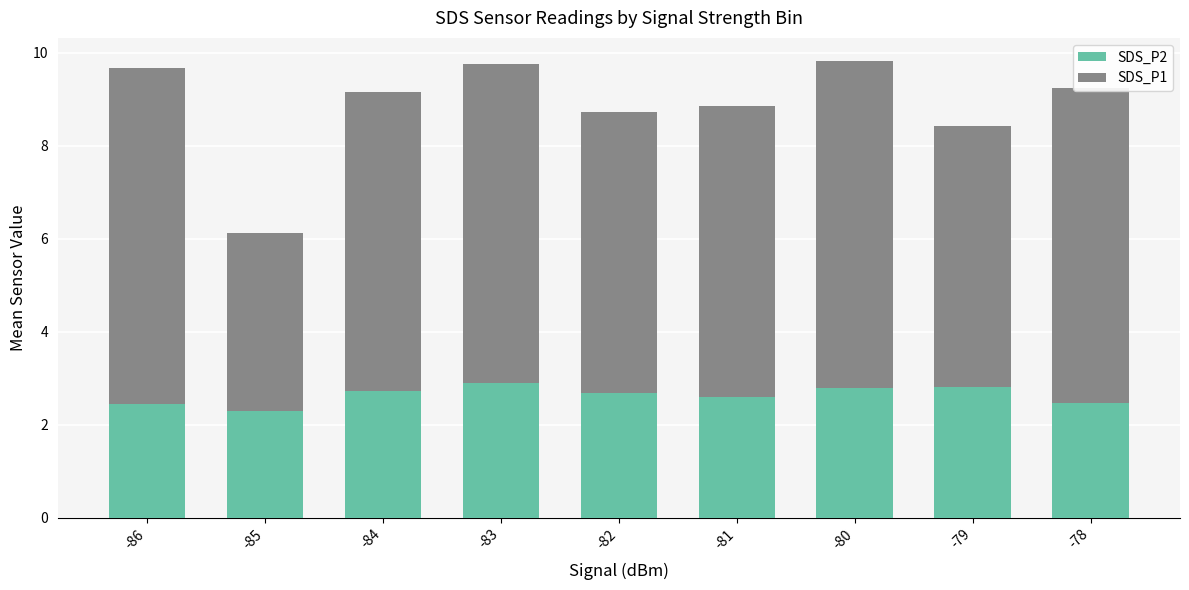

What is the average value of the SDS_P2 series?

2.6